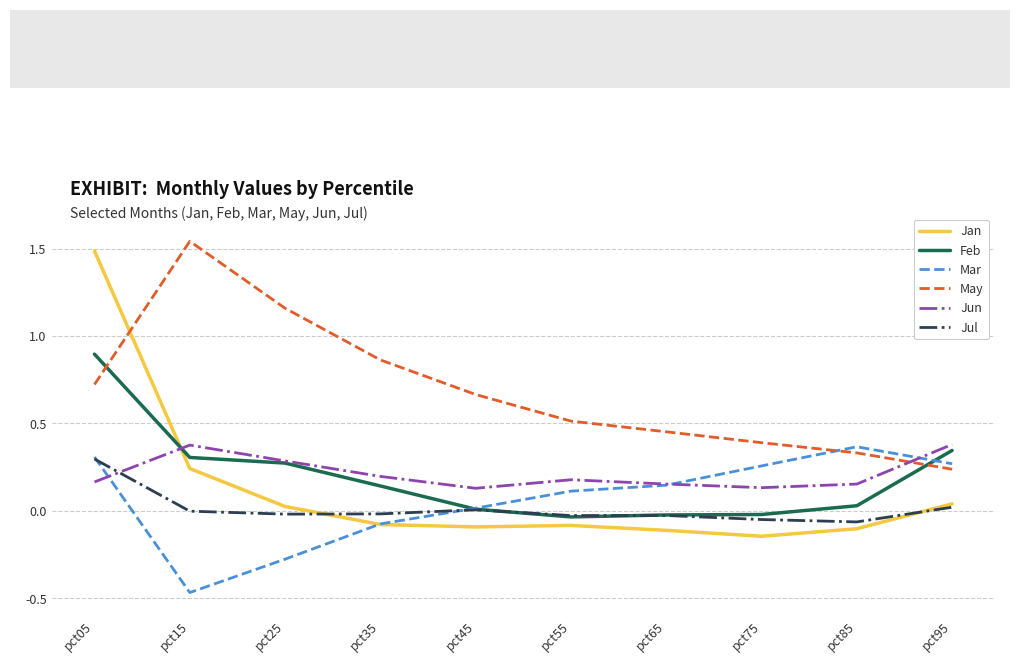

True or false: Jan has more than 2 points higher than both neighbors.

False